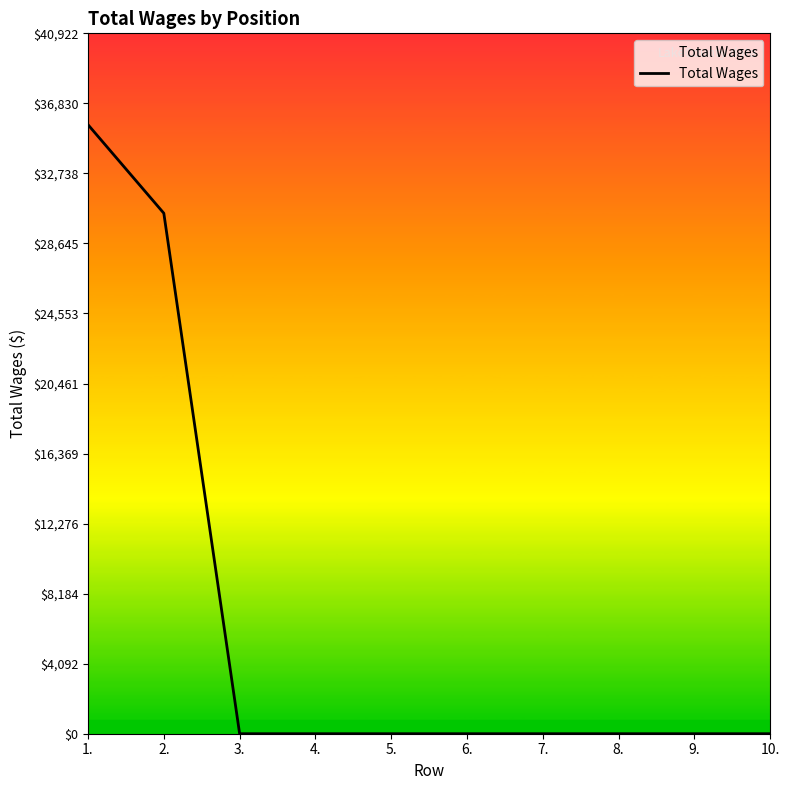

Count the number of data series in this chart.

1